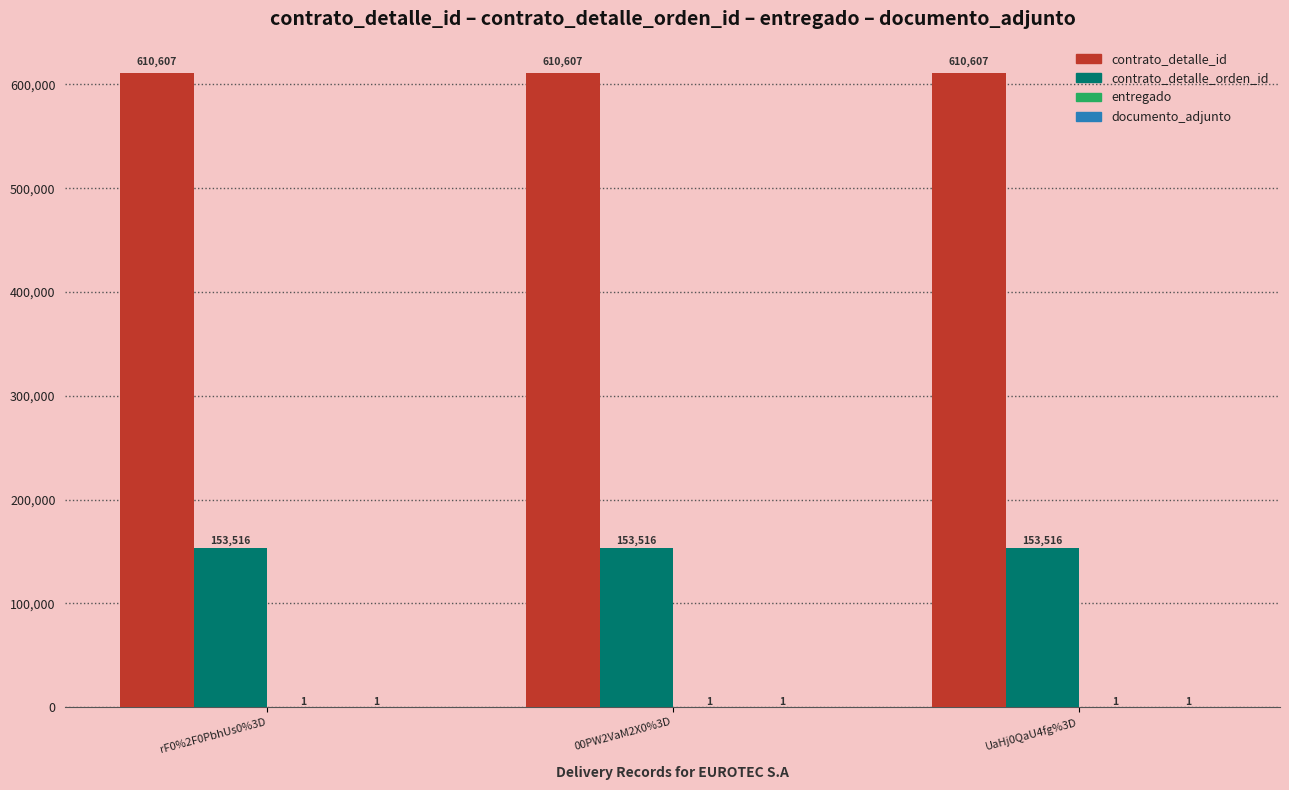

What is the sum of the contrato_detalle_orden_id values at UaHj0QaU4fg%3D and 00PW2VaM2X0%3D?

307032